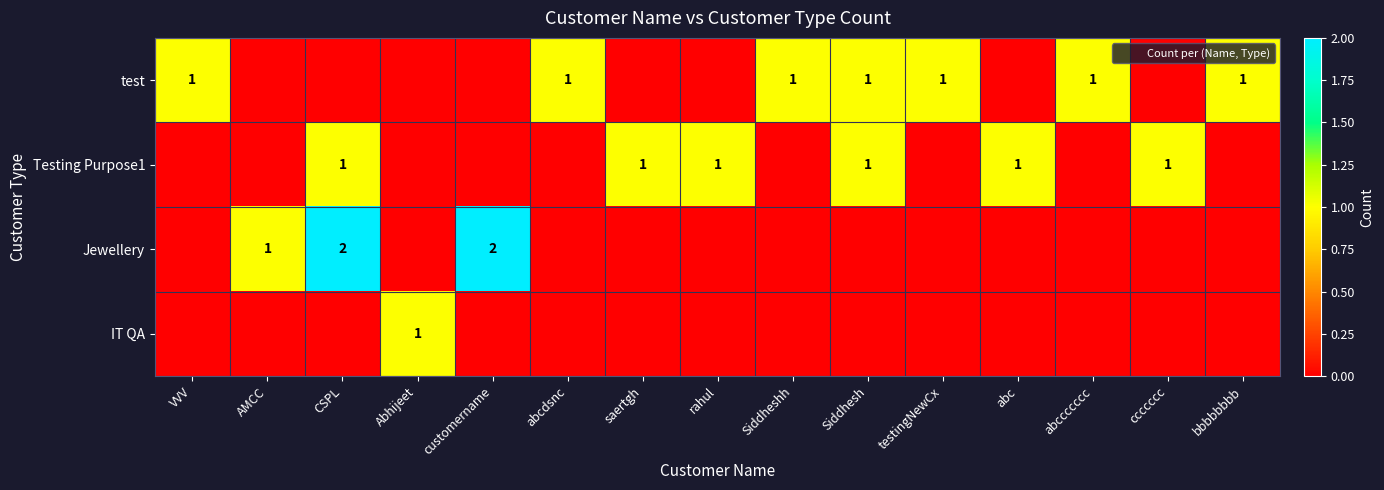

Which series changed the most between Abhijeet and abcdsnc?

test